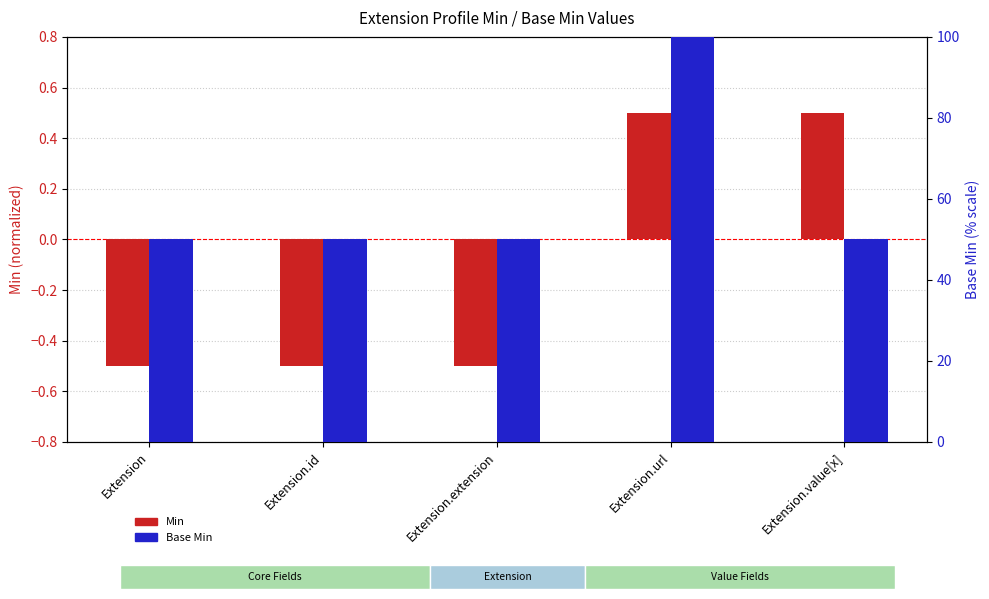

The Min series shows -0.5 at Extension.id. True or false?

True